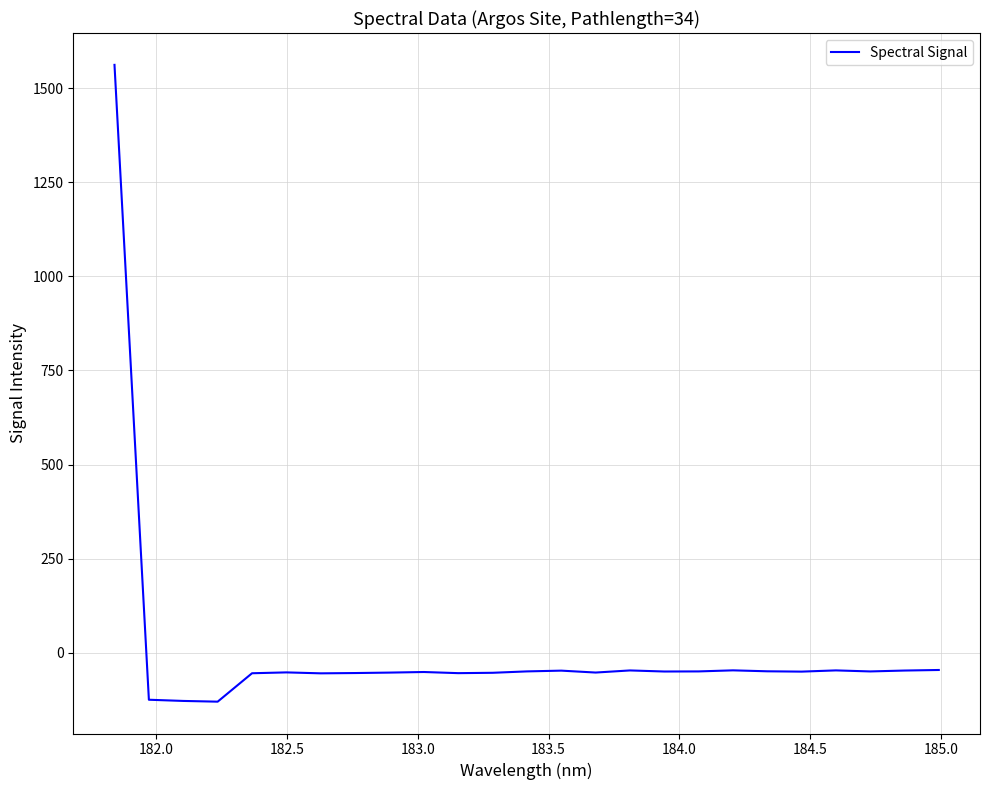

What is the maximum value shown in the chart?

1561.5